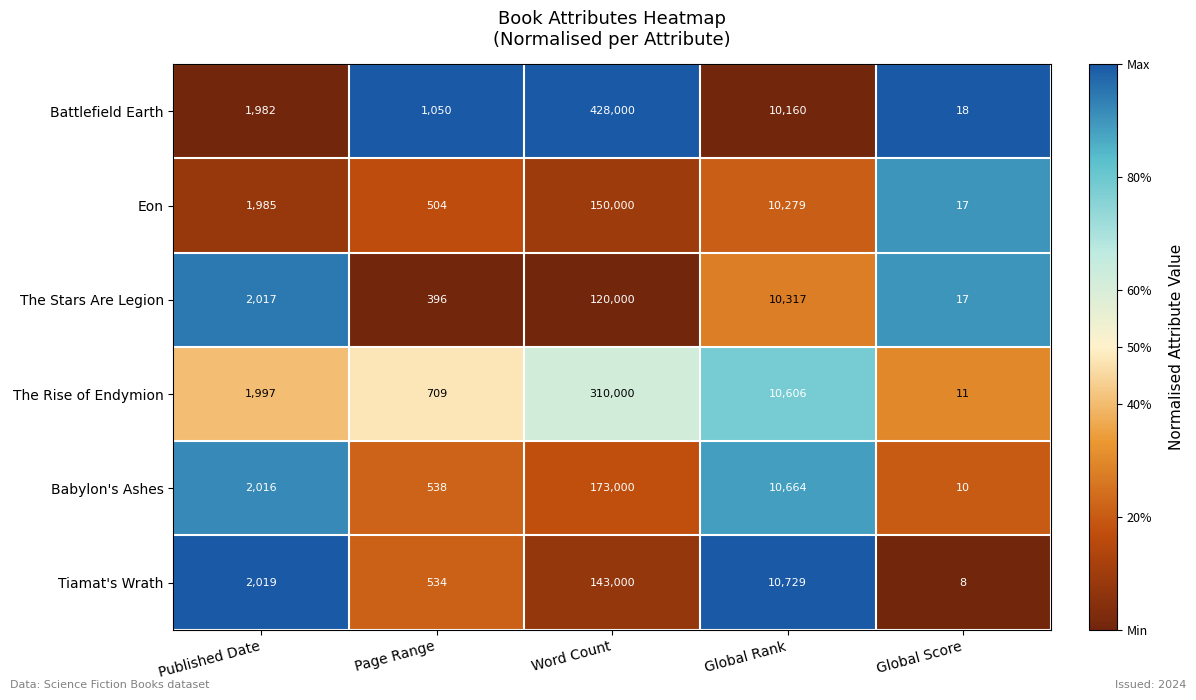

Reading right to left, transcribe all the data shown in this chart.

Battlefield Earth: 18	10160	428000	1050	1982
Eon: 17	10279	150000	504	1985
The Stars Are Legion: 17	10317	120000	396	2017
The Rise of Endymion: 11	10606	310000	709	1997
Babylon's Ashes: 10	10664	173000	538	2016
Tiamat's Wrath: 8	10729	143000	534	2019